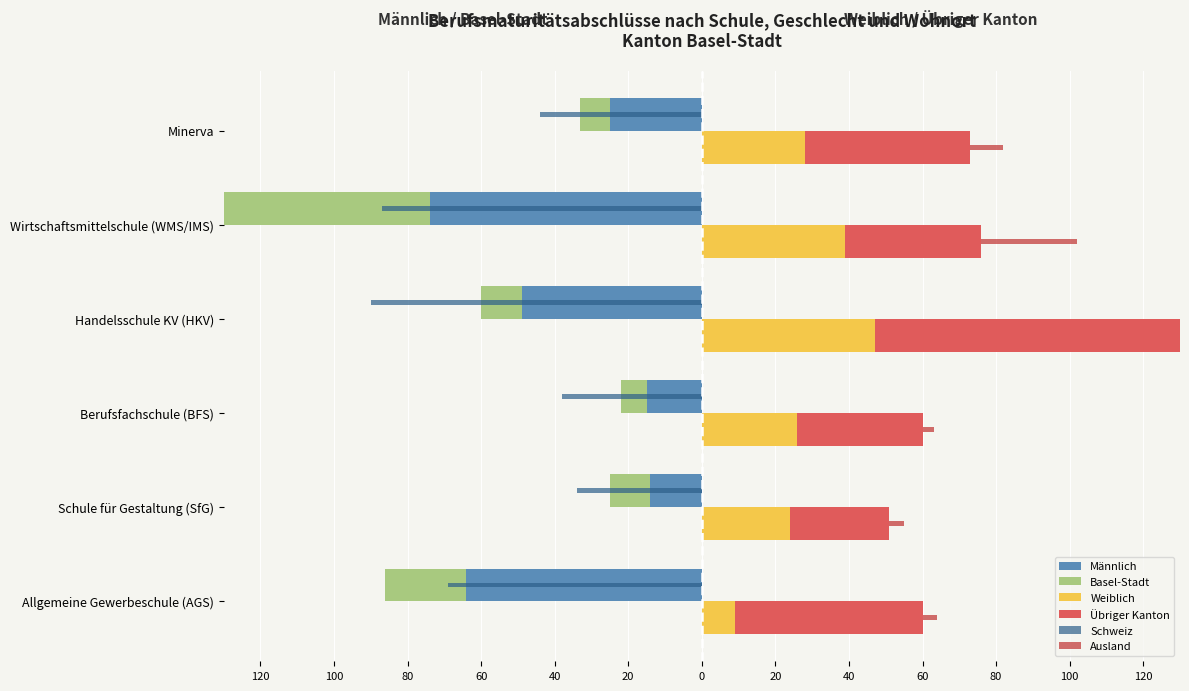

How many groups of bars are there?

6